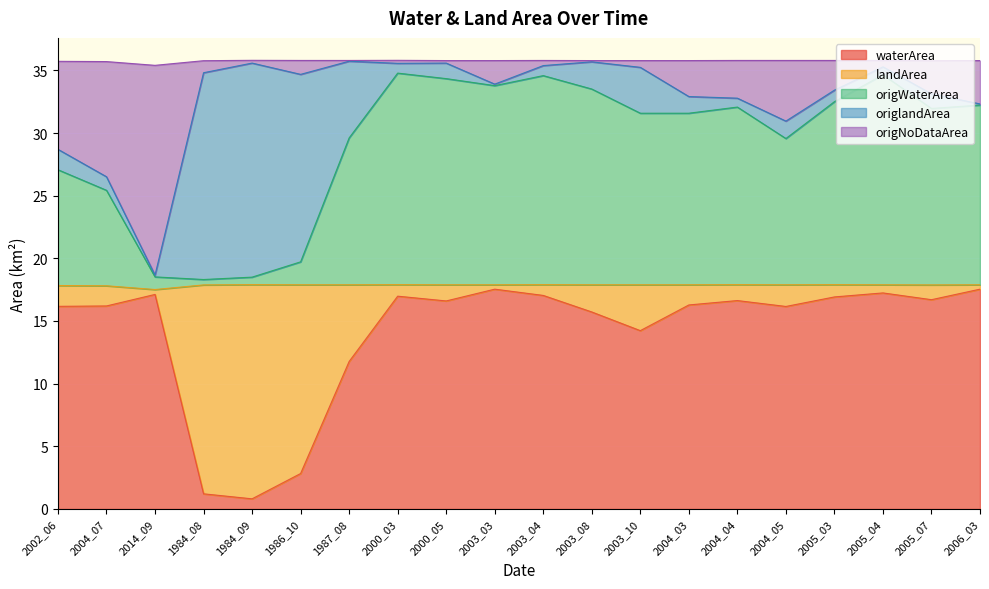

At how many categories does at least one series exceed 14?

20